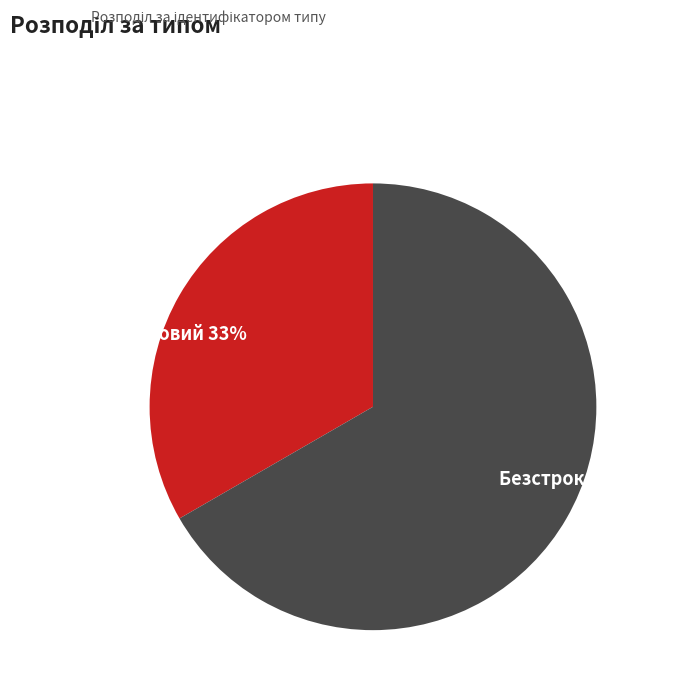

To the nearest percent, what is the combined percentage of Строковий and Безстроковий?

100%